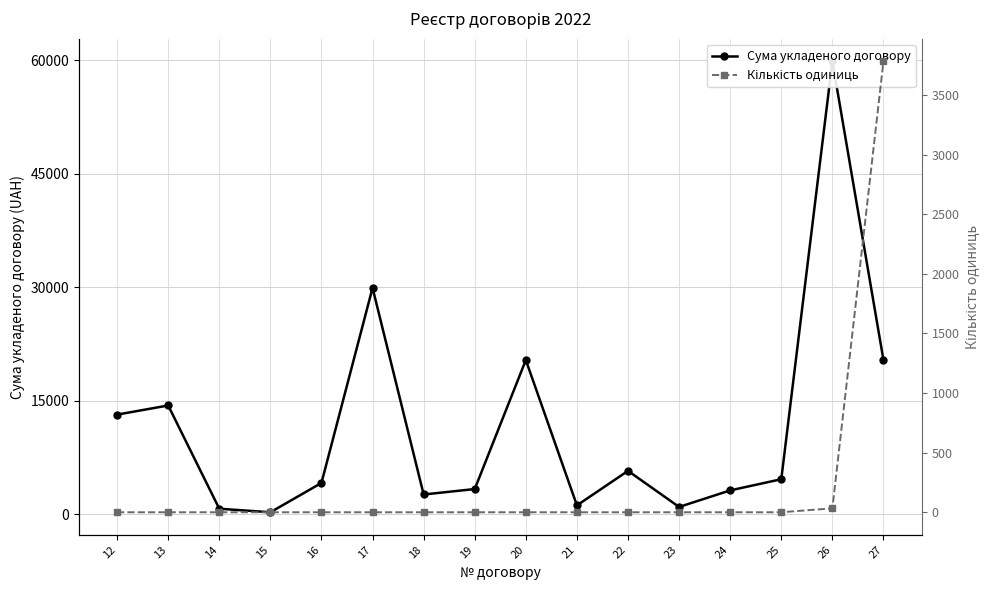

At which category is the sum across all series the highest?

26